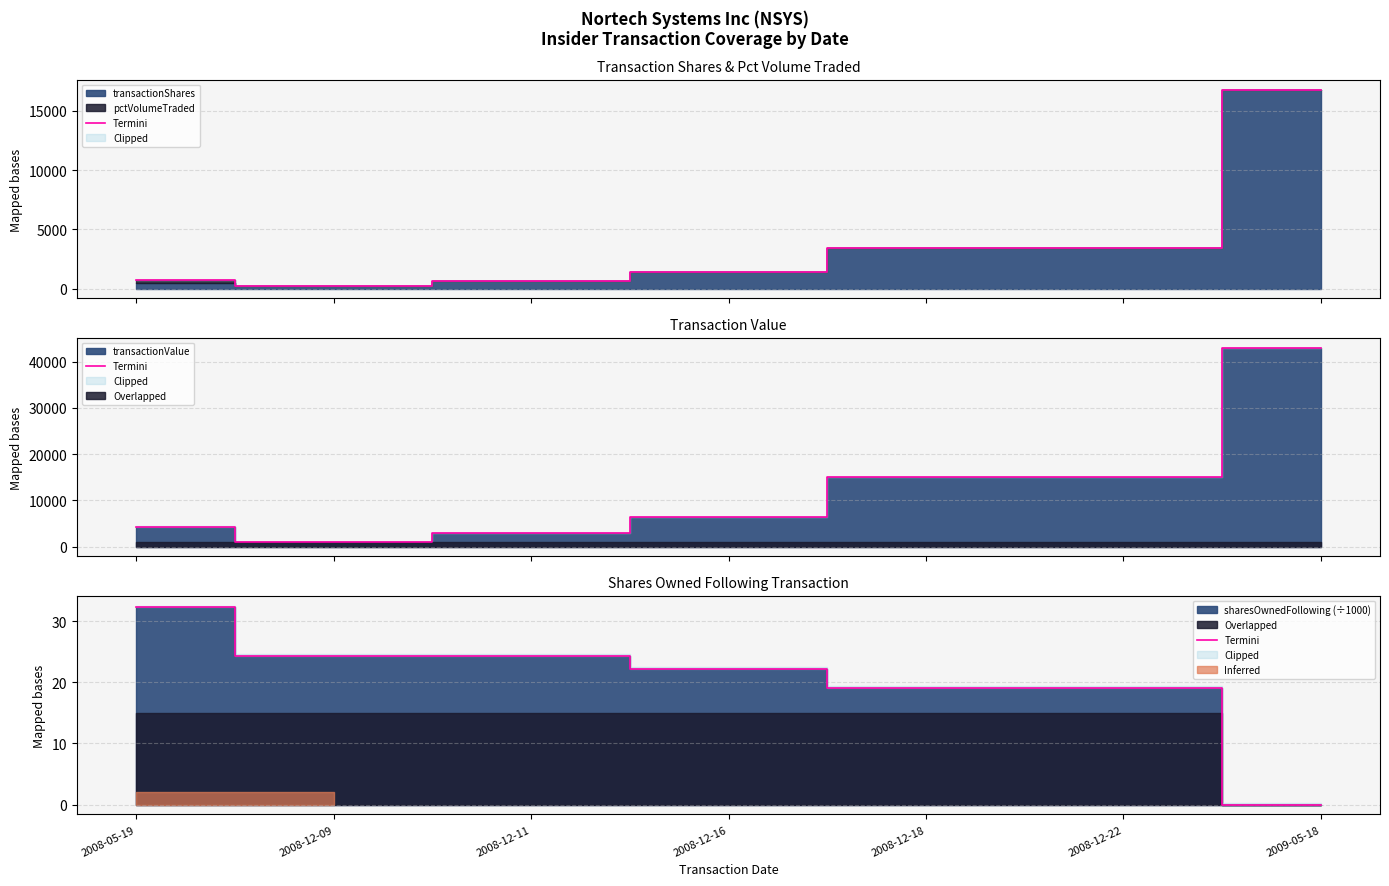

True or false: the data shows 24.3 at 2008-12-09.

True